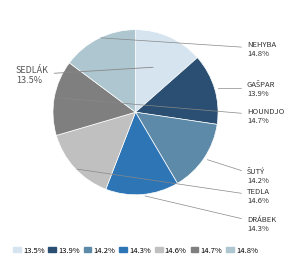

How many segments does this pie chart have?

7